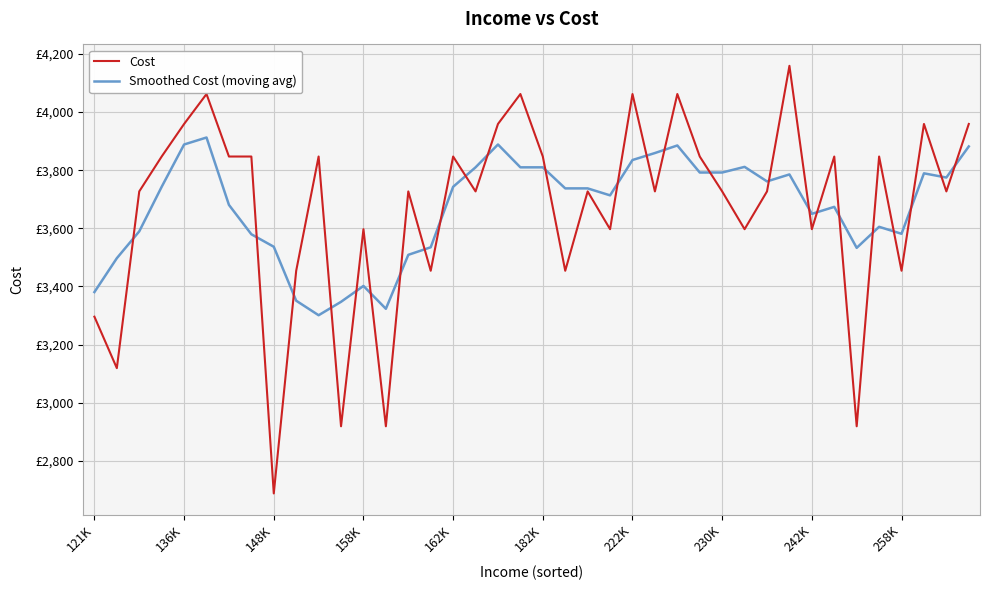

True or false: Cost has more than 2 points higher than both neighbors.

True